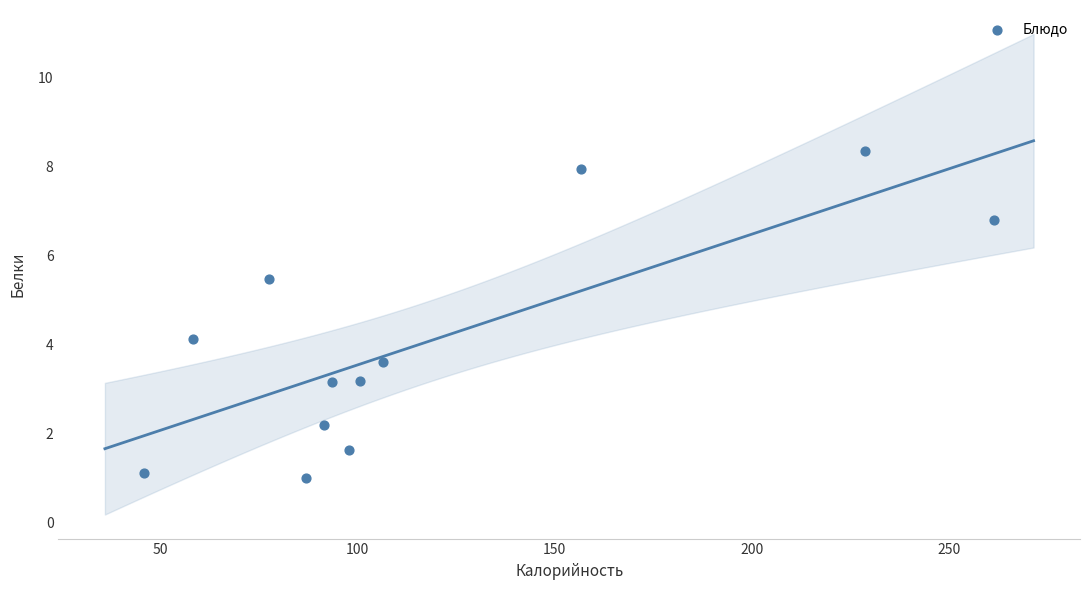

What is the average Y value?

4.0